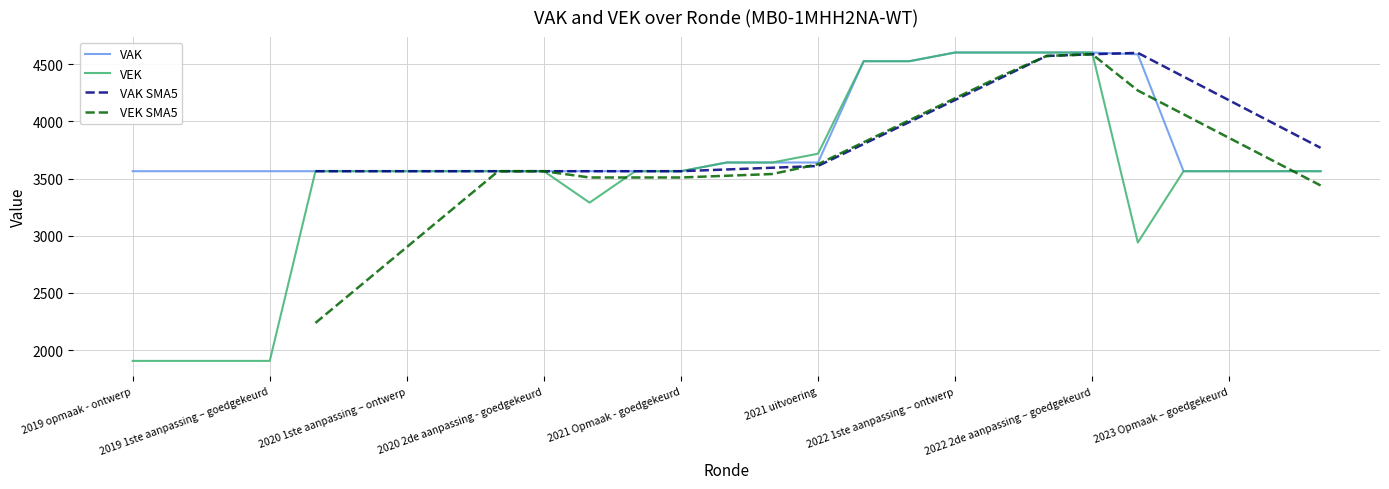

Which category has the highest value across all series?

2022 1ste aanpassing – ontwerp